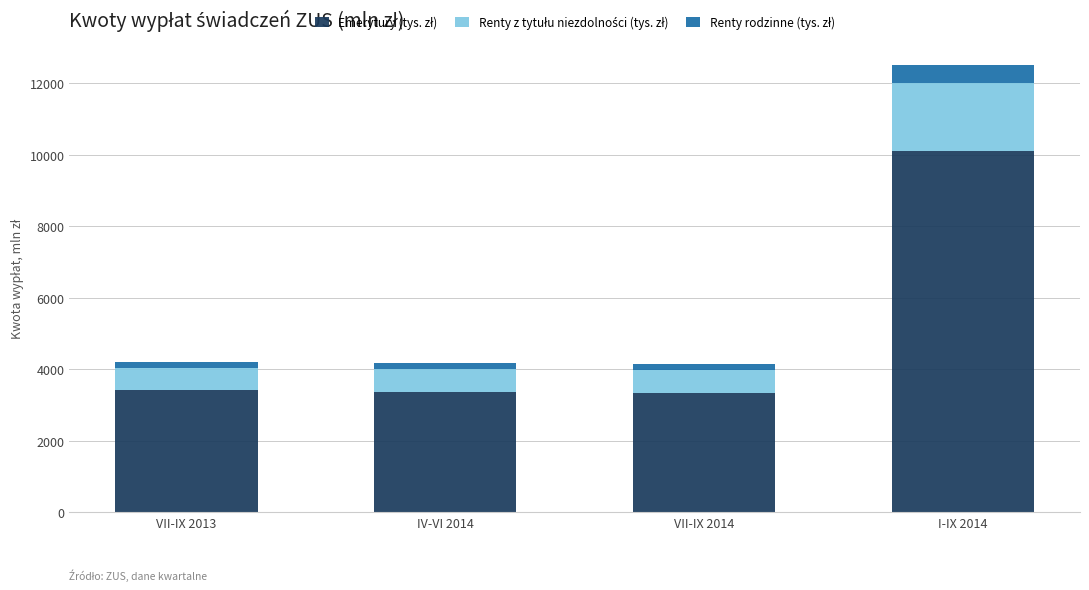

At which category is the sum across all series the highest?

I-IX 2014